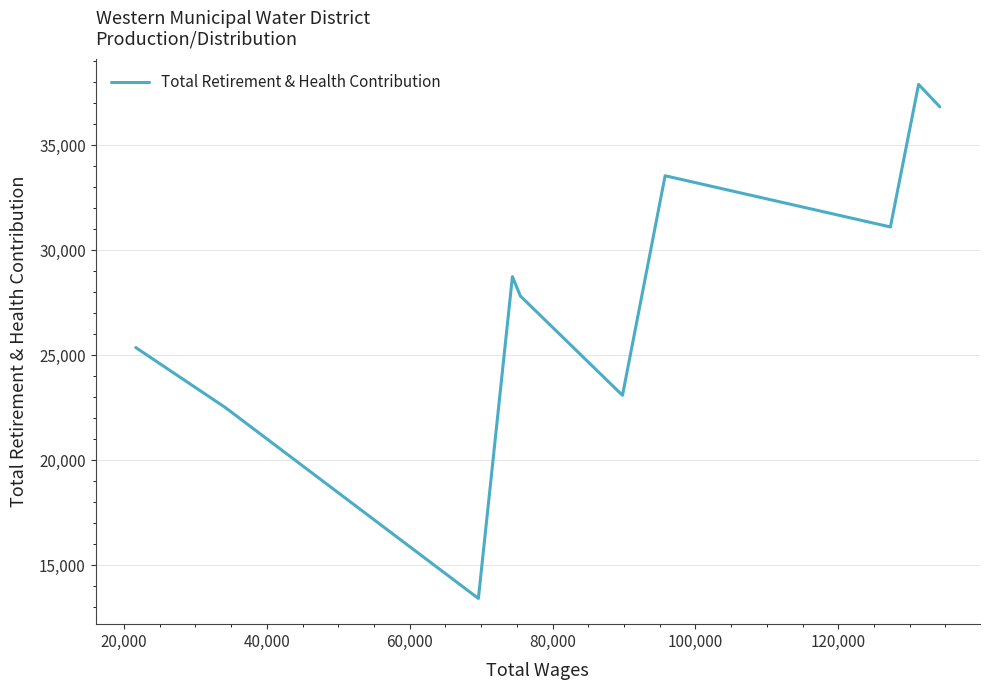

What is the minimum value shown in the chart?

13427